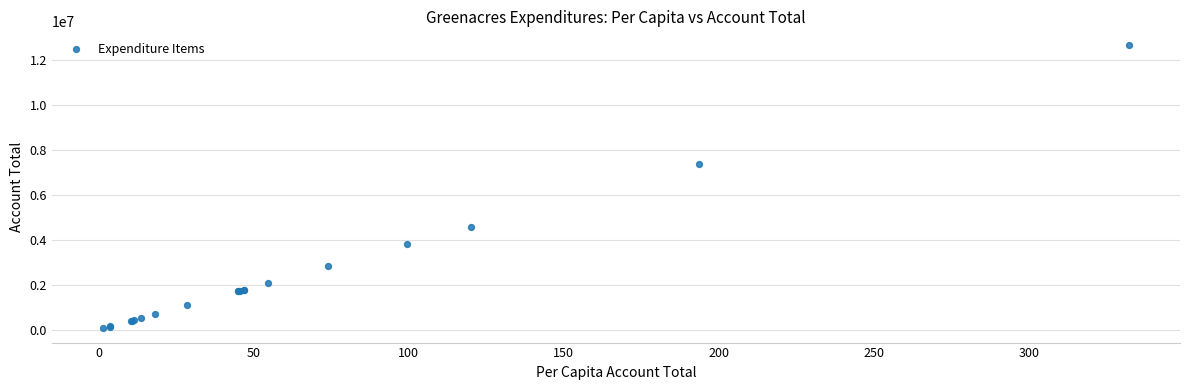

What Y value in the scatter plot is closest to 6354815?

7377975